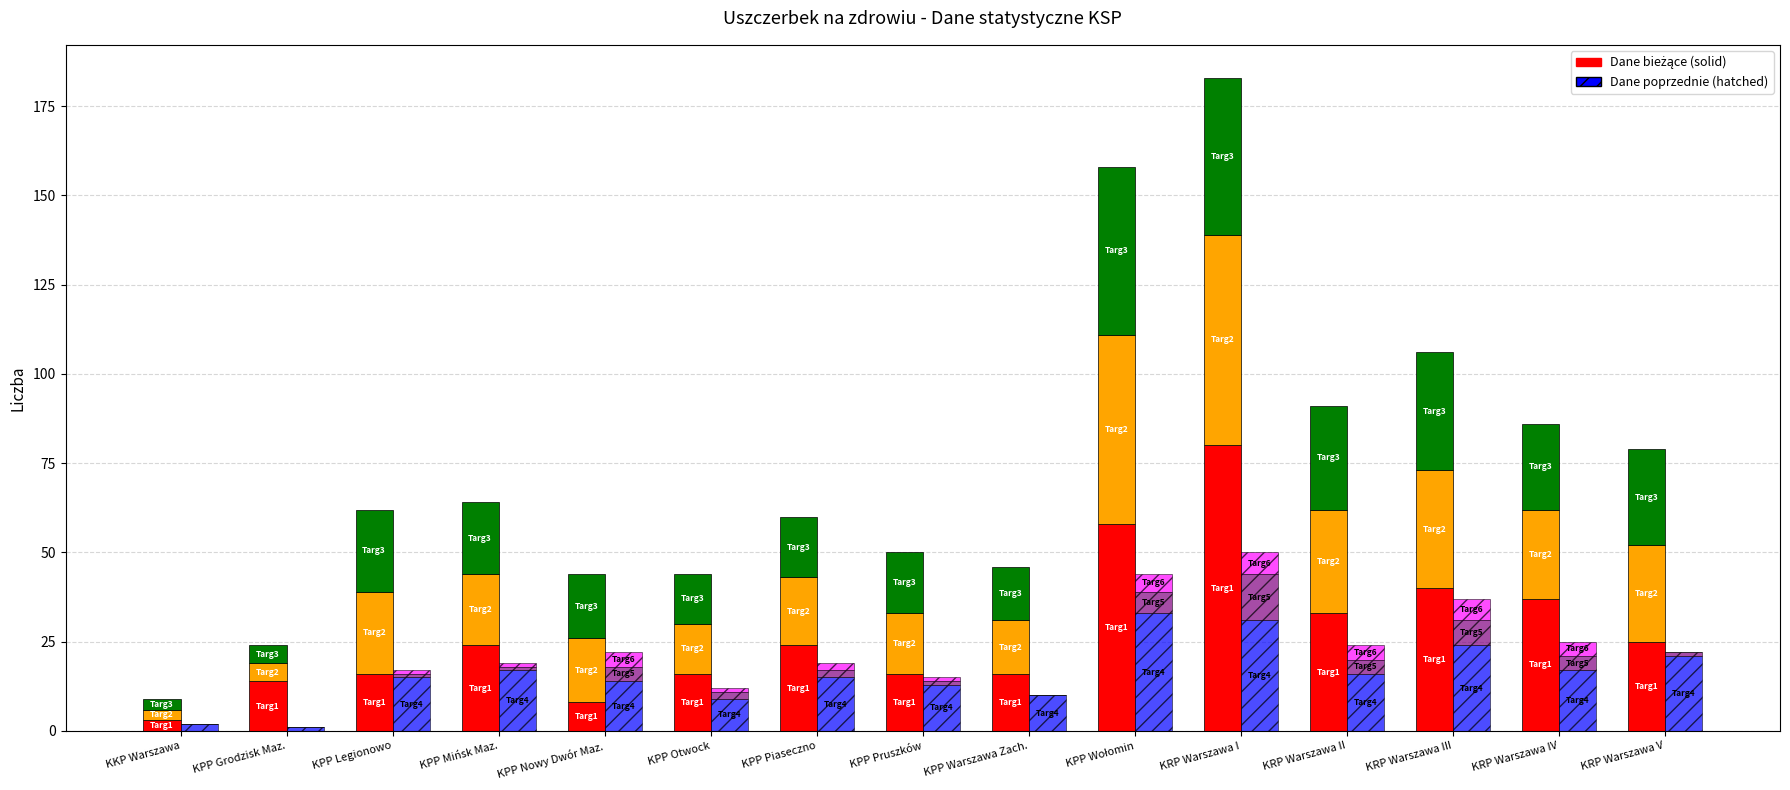

The Przestępstwa stwierdzone (poprzedni) series shows 35 at KPP Legionowo. True or false?

False